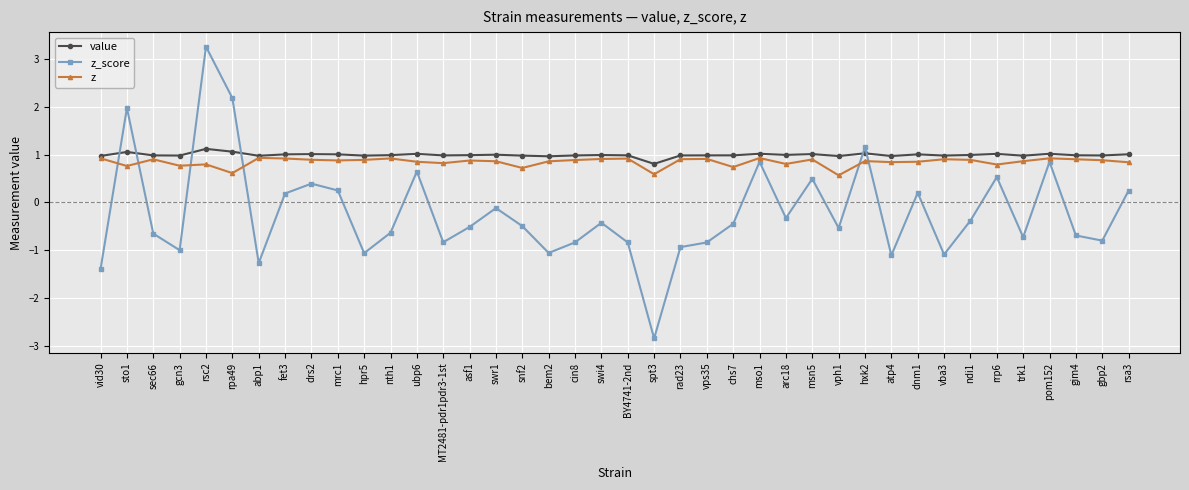

List the series in order of their peak value, lowest first.

z, value, z_score